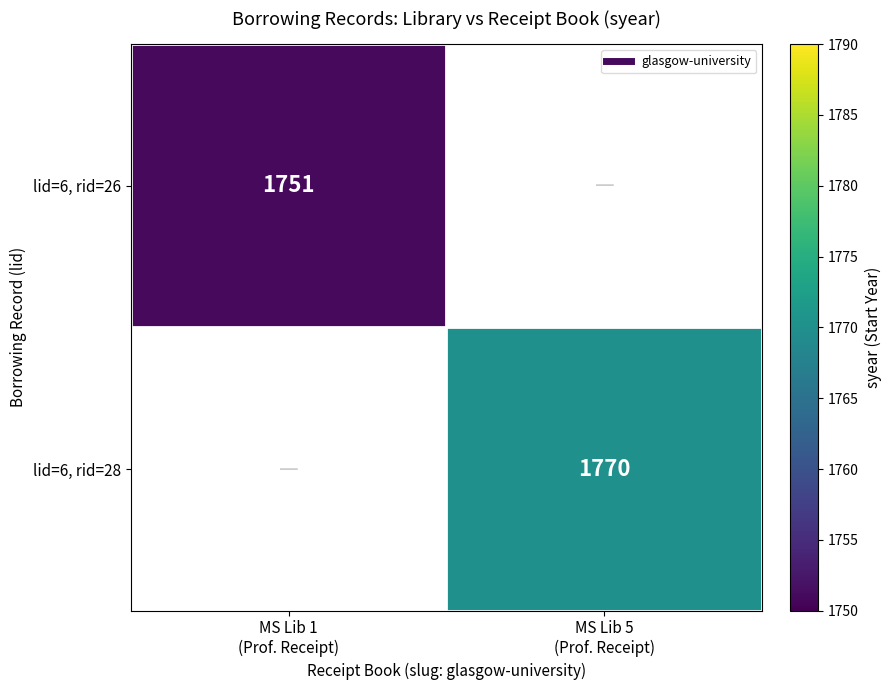

What is the smallest value displayed?

1751.0